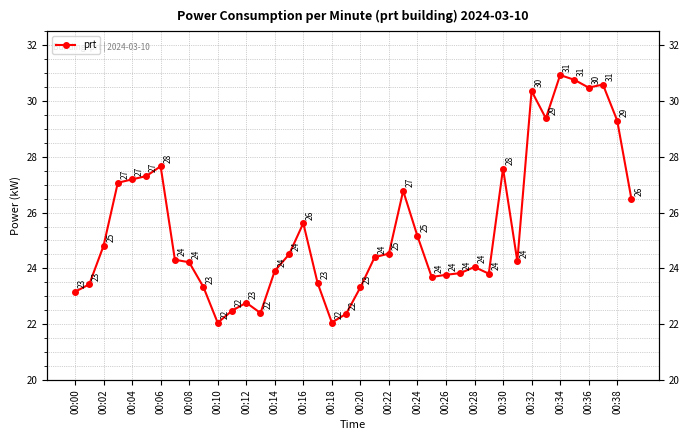

Count the number of values greater than 24.

24